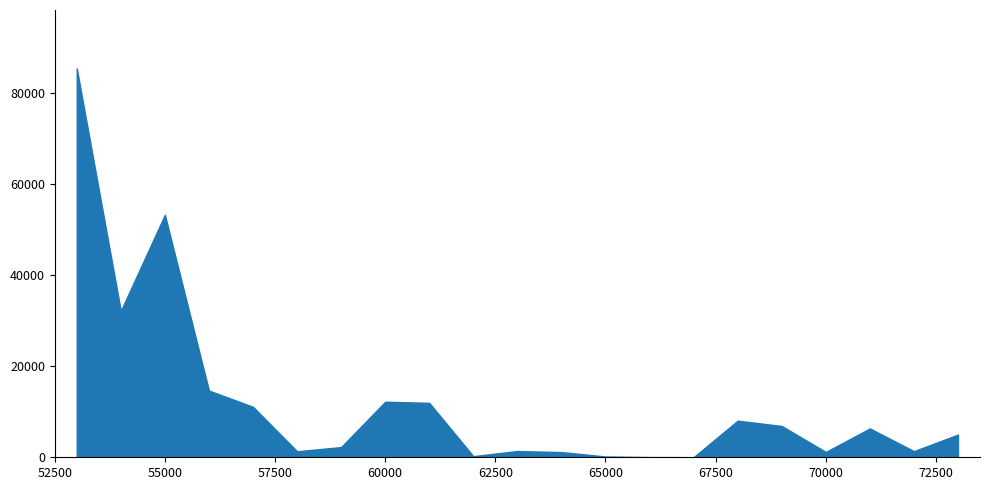

How many points are higher than both their immediate neighbors (excluding endpoints)?

5